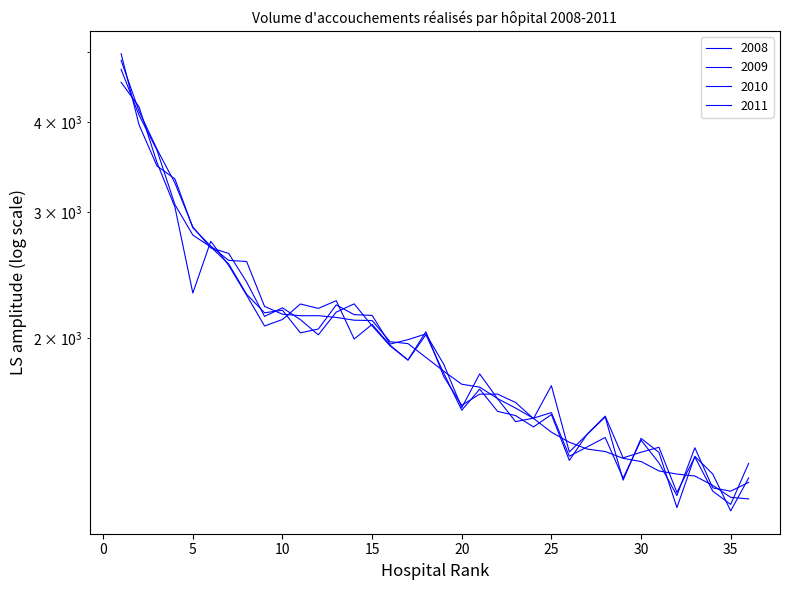

Which series changed the most between 3 and 7?

2009